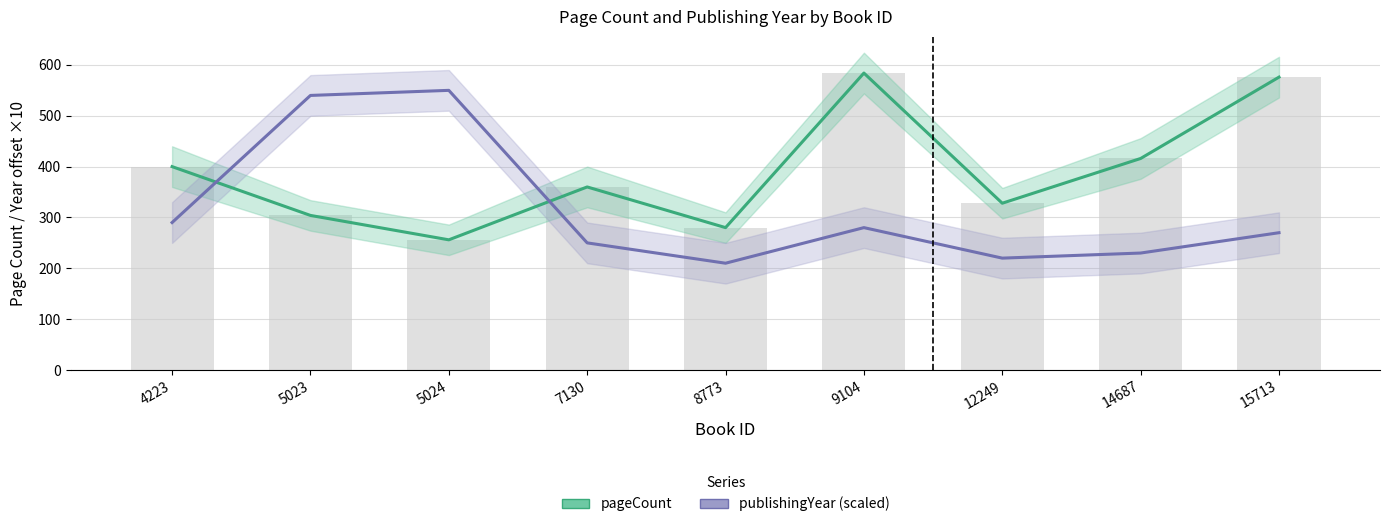

What are all the series names shown in the legend?

pageCount, publishingYear (scaled)